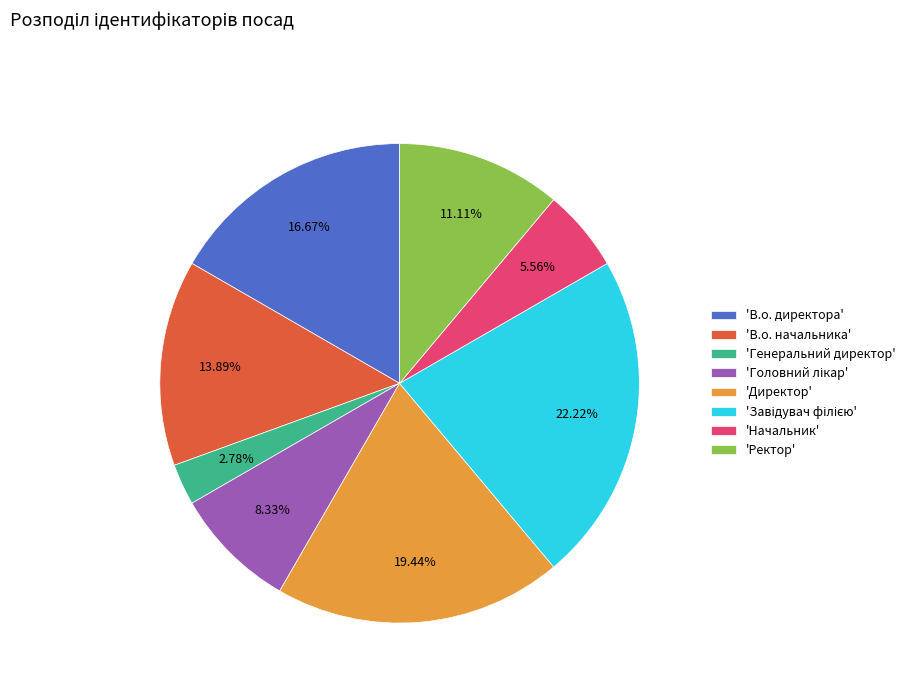

To the nearest percent, what is the difference between the largest and smallest slice percentages?

19%